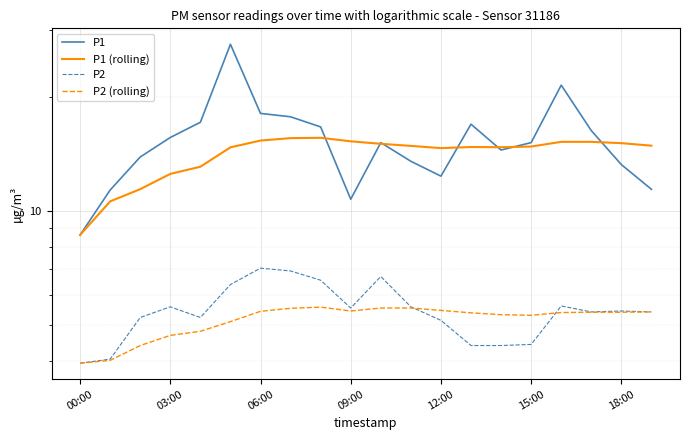

True or false: P2 (rolling) has more than 2 points higher than both neighbors.

False